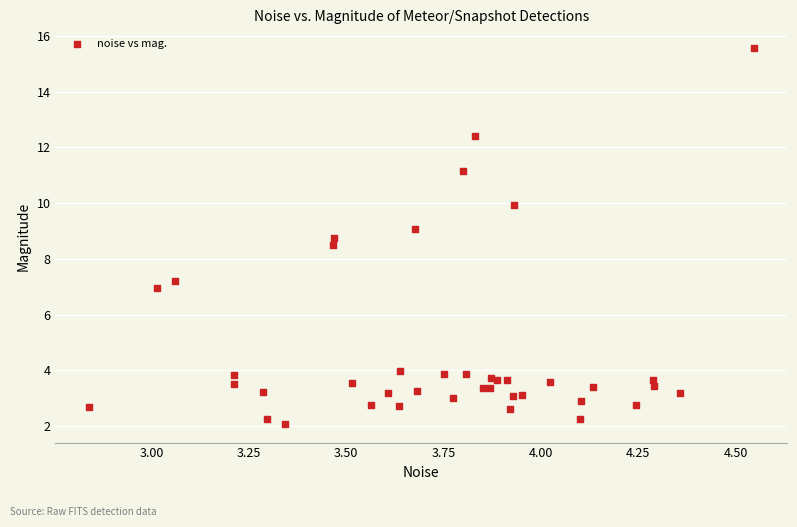

What Y value in the scatter plot is closest to 8?

8.5